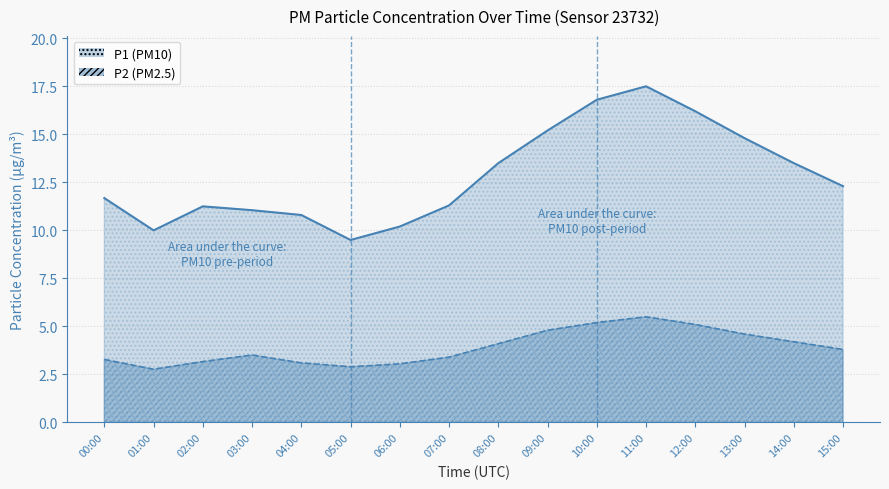

Between 04:00 and 13:00, which is larger?

13:00